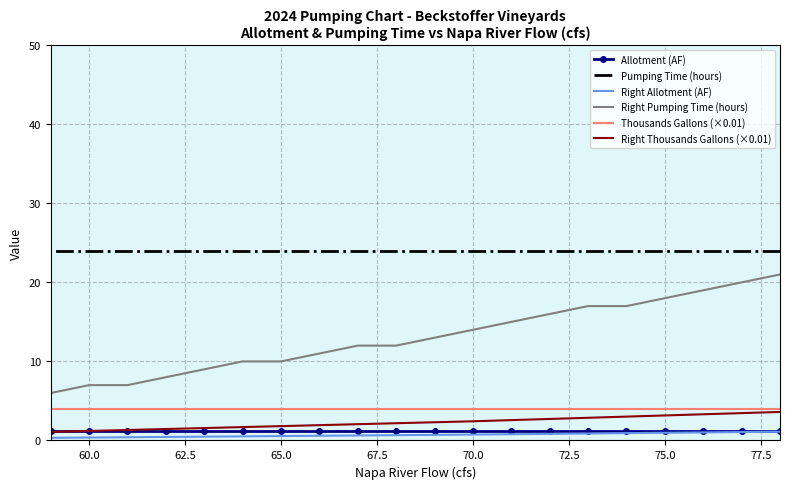

Is the value of Right Allotment (AF) at 62.5 greater than the value of Right Thousands Gallons (×0.01) at 62.5?

No